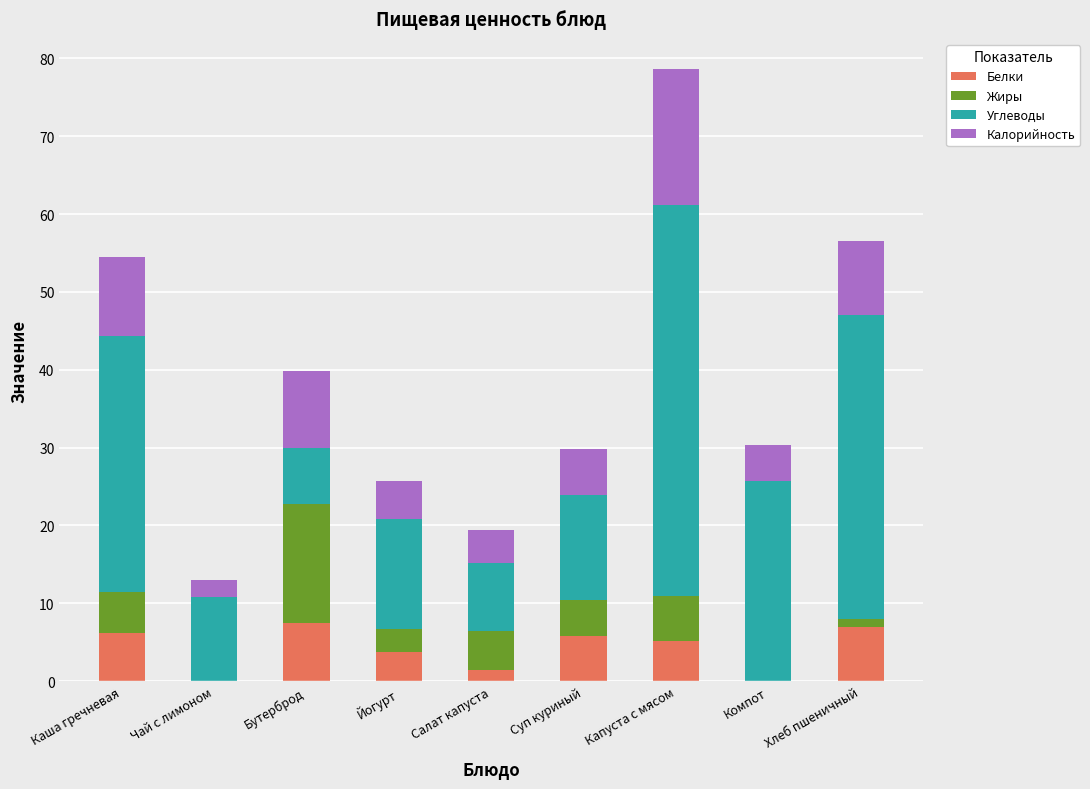

The Белки series shows 5.8 at Суп куриный. True or false?

True